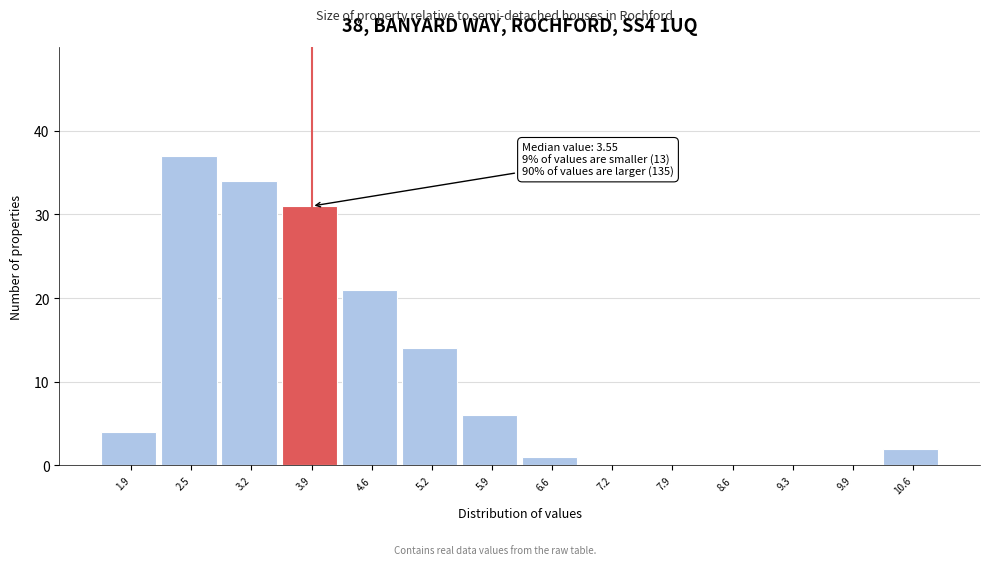

Over which range of the x-axis is the bar tallest?

2.2 to 2.9